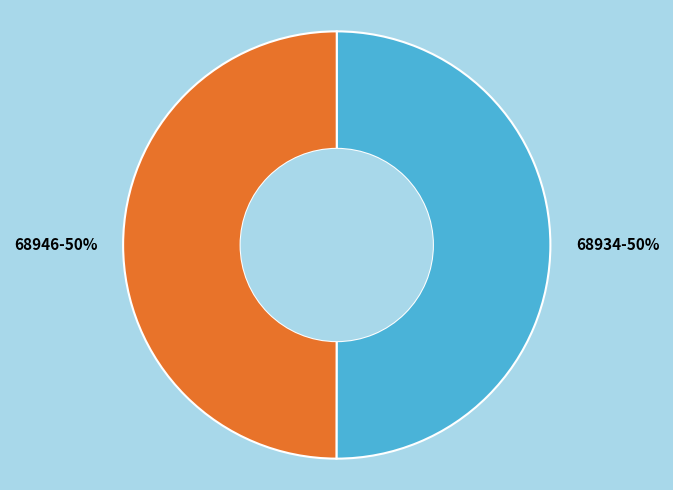

Is it true that 68934 is 50% of the pie?

True